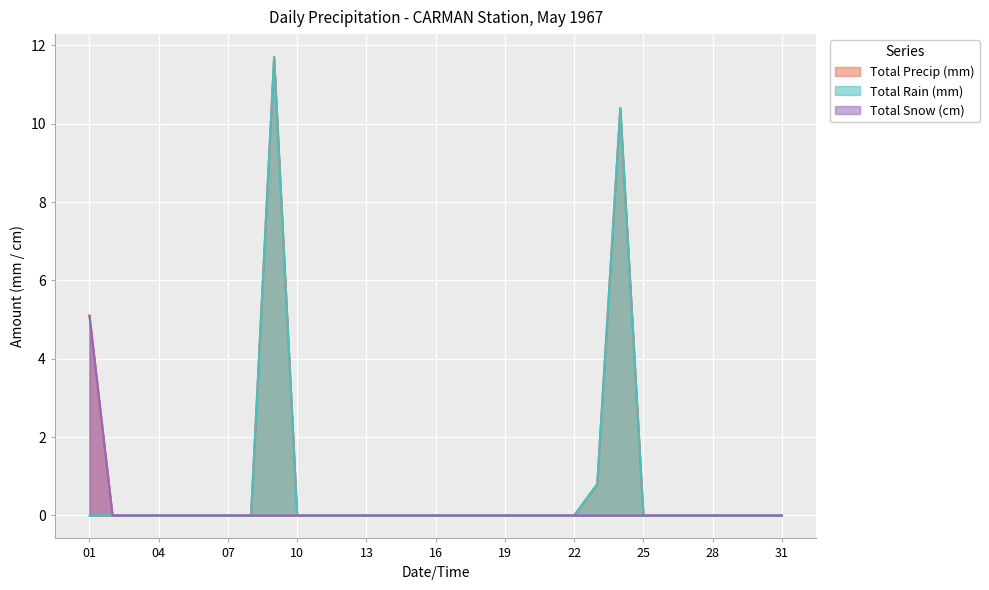

What is the difference between the second highest and minimum values in the Total Precip (mm) series?

10.4